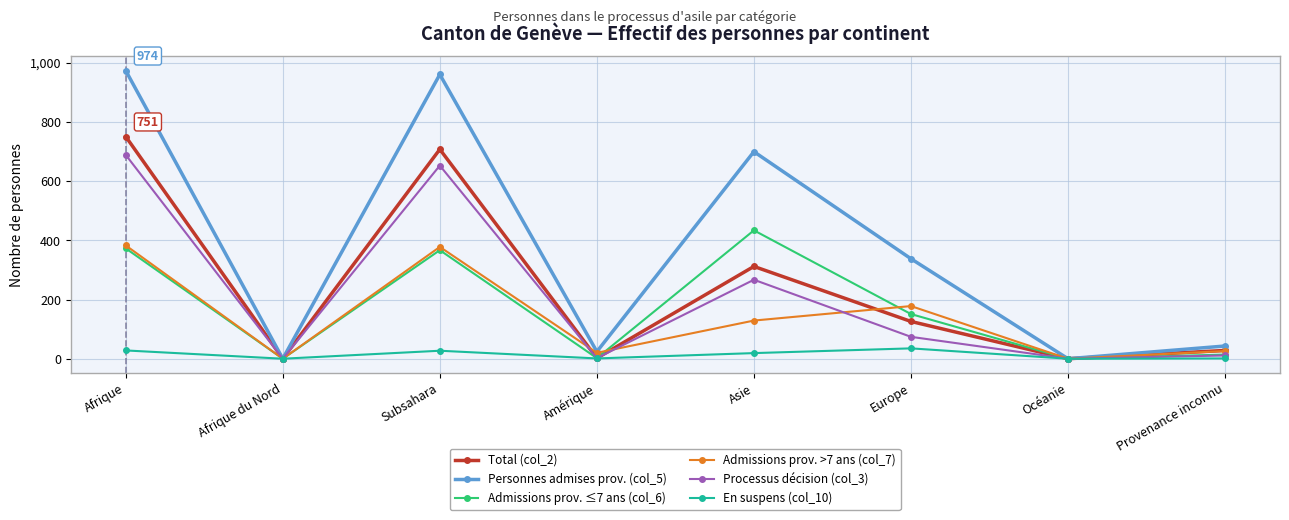

Is the value of Personnes admises prov. (col_5) at Amérique greater than the value of En suspens (col_10) at Amérique?

Yes